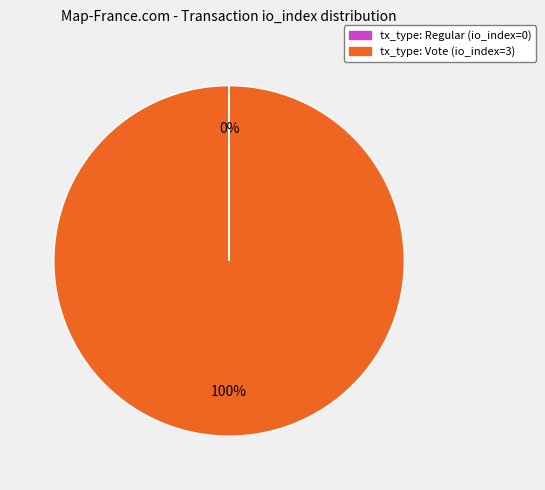

To the nearest percent, what is the average slice percentage?

50%